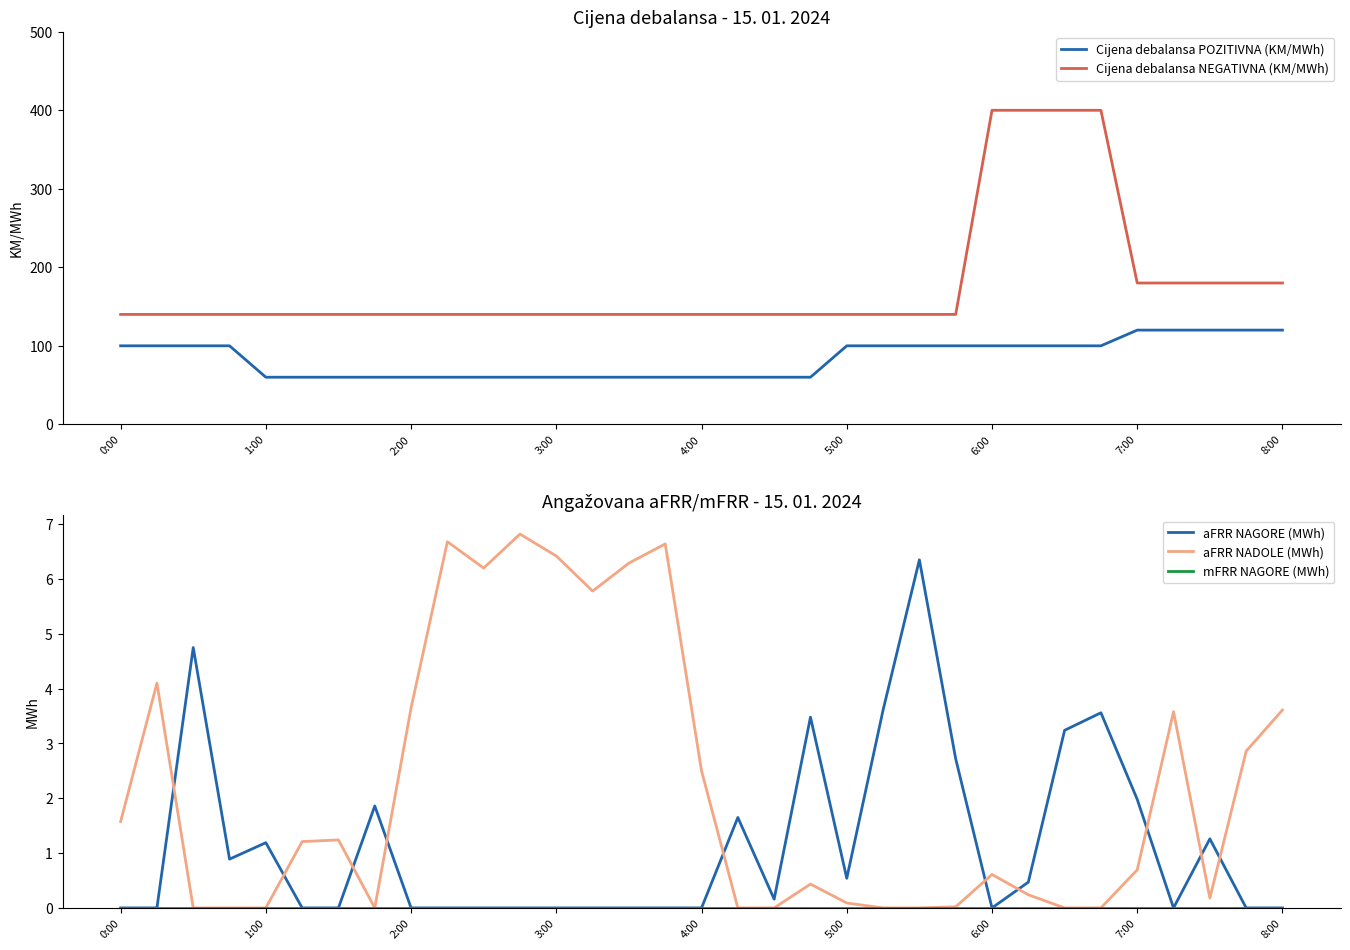

Is it true that aFRR NADOLE (MWh) equals 0.1 at 5:00?

True